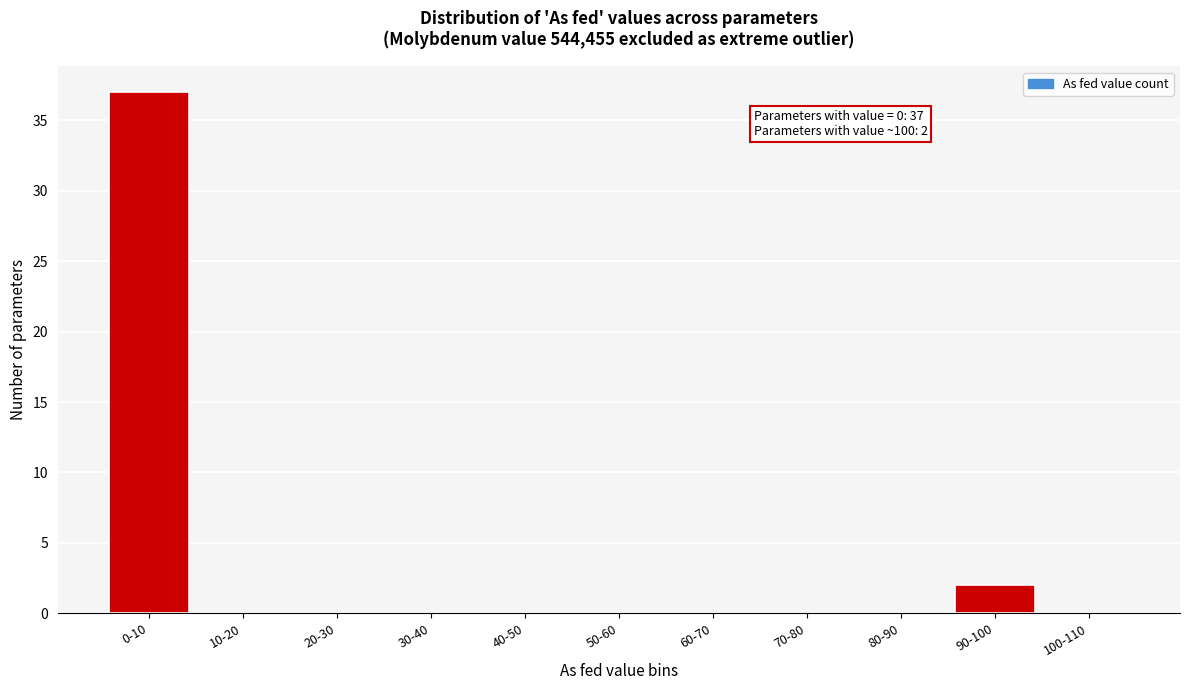

Reading left to right, extract all data points from this chart.

0-10=37	10-20=0	20-30=0	30-40=0	40-50=0	50-60=0	60-70=0	70-80=0	80-90=0	90-100=2	100-110=0